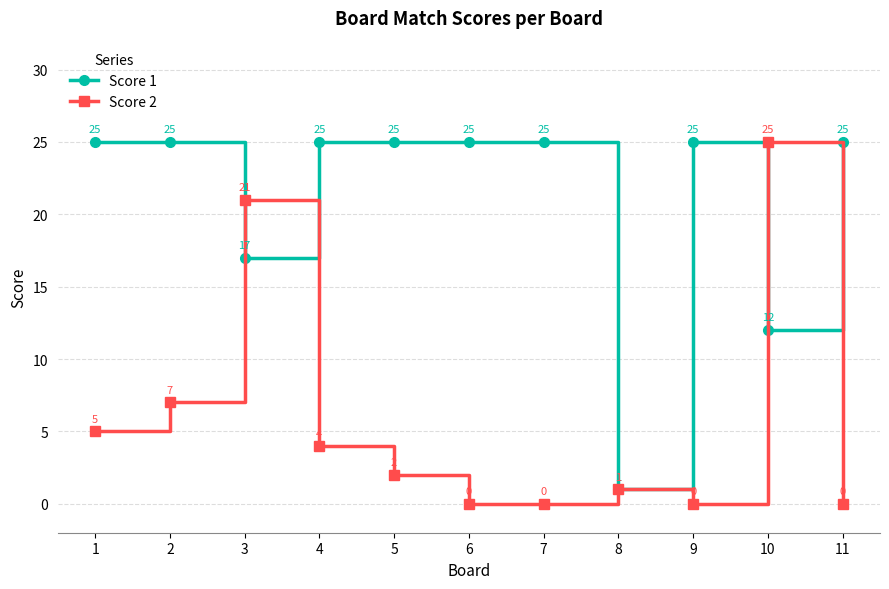

What is the spread (max minus min) of values at 4?

21